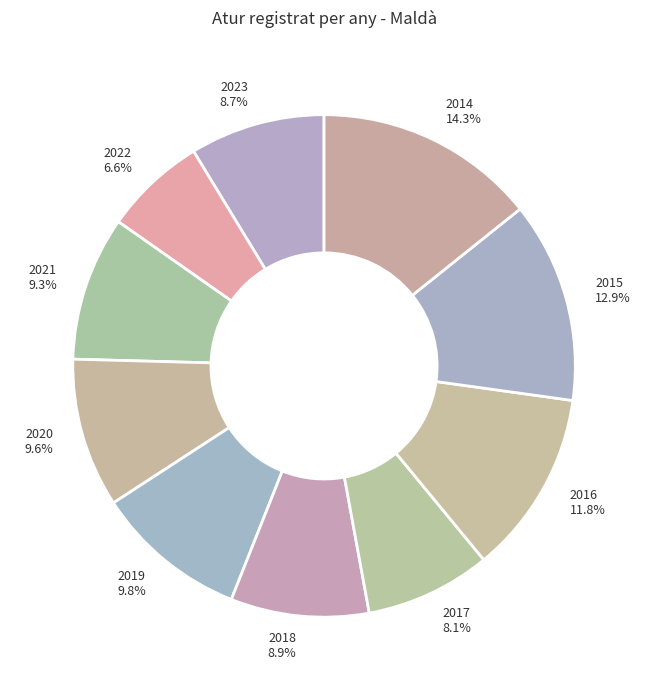

Does 2018 represent more than half of the total?

No